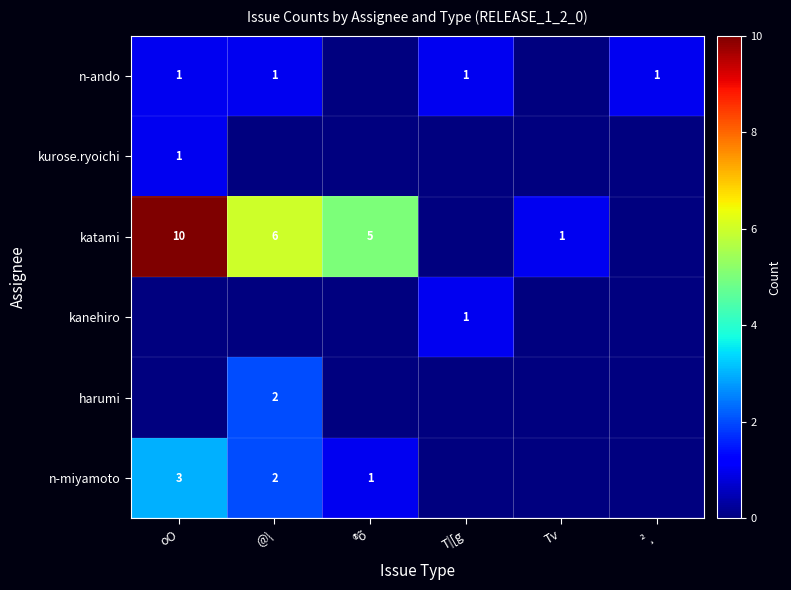

What is the difference between the katami values at oO and ®õ?

5